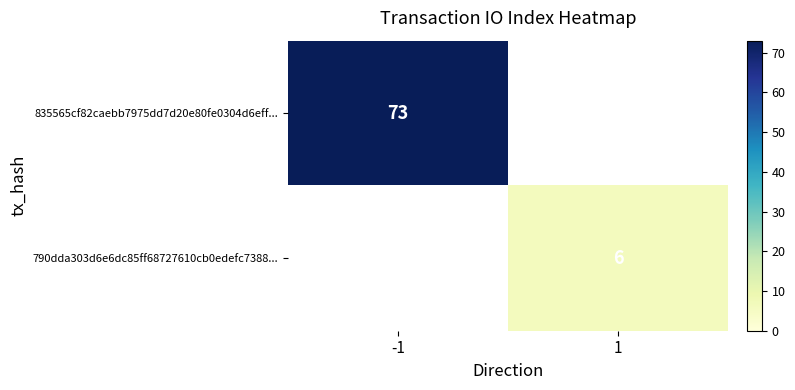

At how many categories does at least one series exceed 30?

1